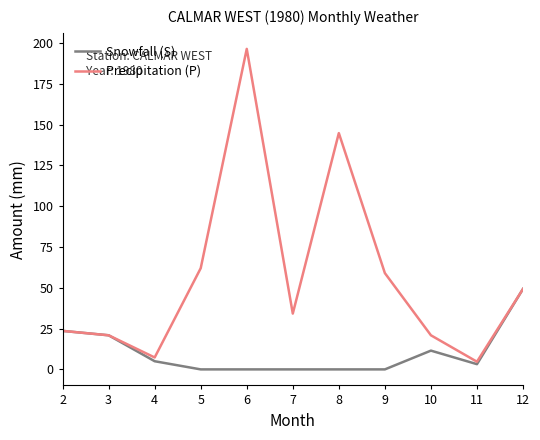

Rank the series by their maximum value, from lowest to highest.

Snowfall (S), Precipitation (P)